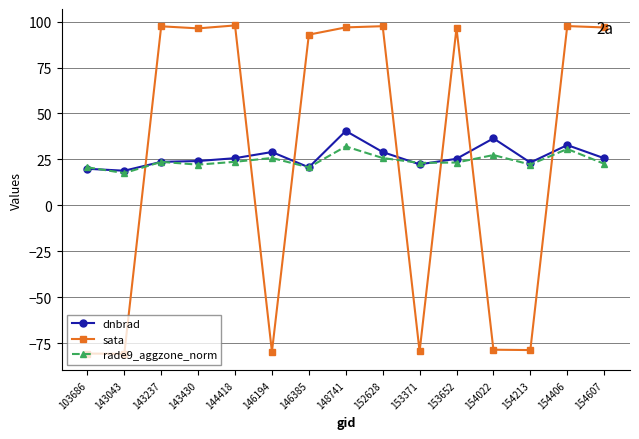

Is it true that rade9_aggzone_norm equals 48.3 at 154406?

False